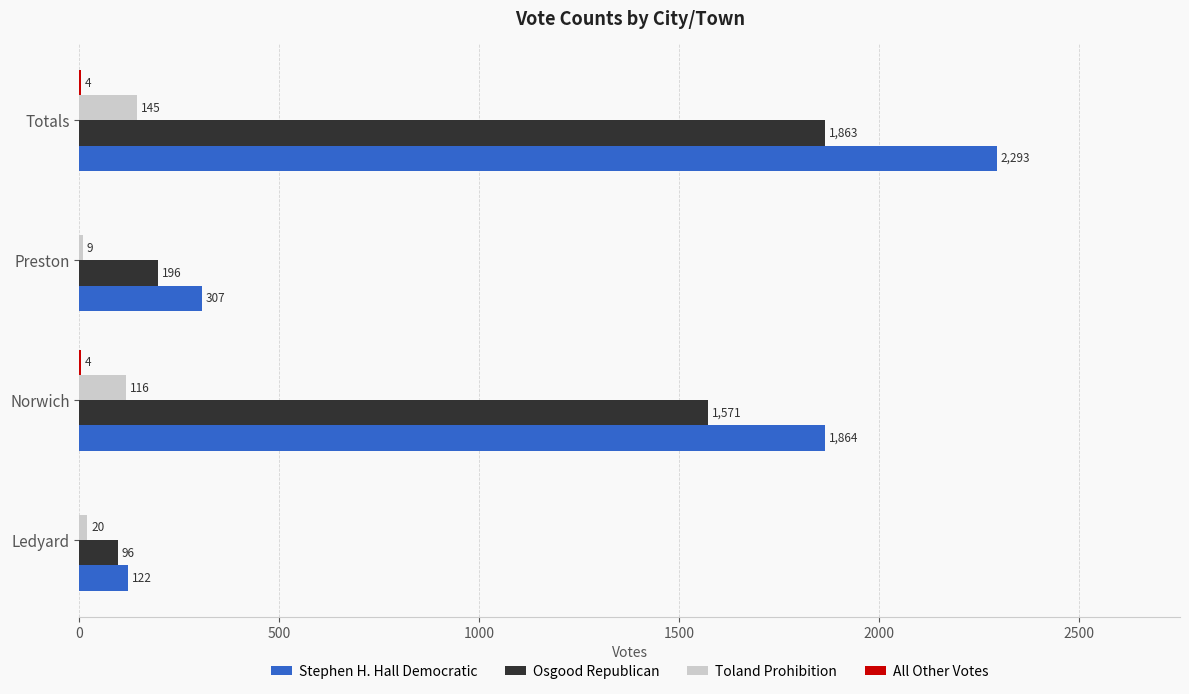

Between Norwich and Preston, which series saw the biggest shift?

Stephen H. Hall Democratic